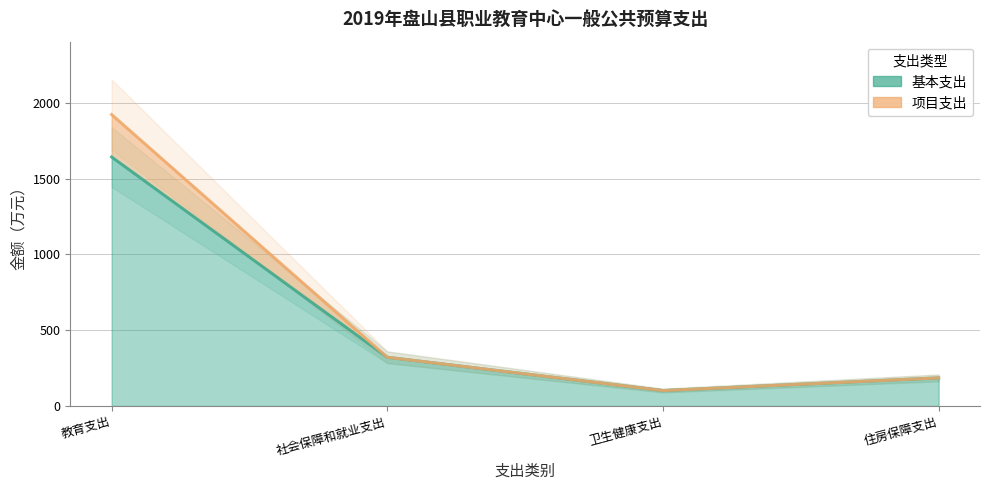

How many interior local valleys does the 基本支出 series have?

1